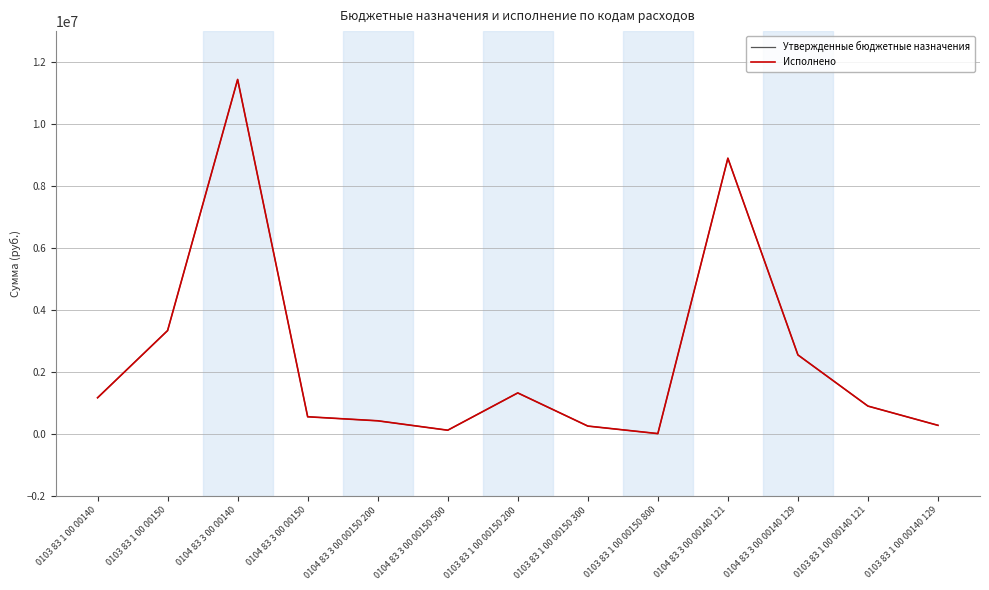

Which series changed the most between 0103 83 1 00 00140 and 0104 83 3 00 00140 121?

Утвержденные бюджетные назначения